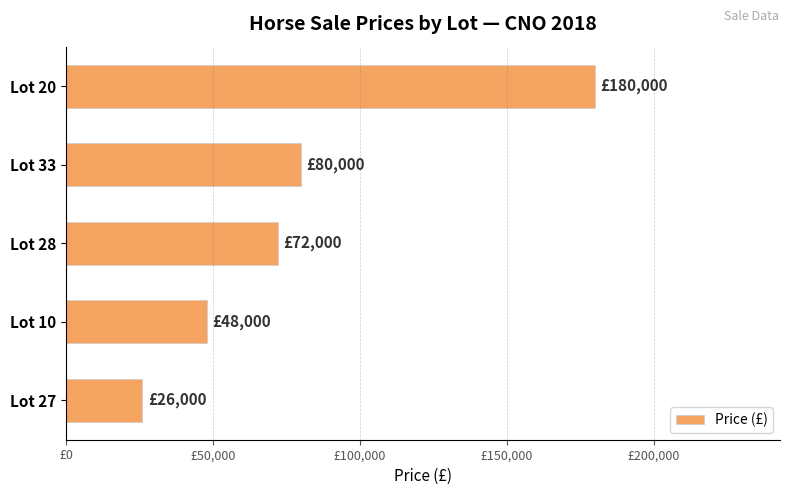

How many values exceed 72000?

2